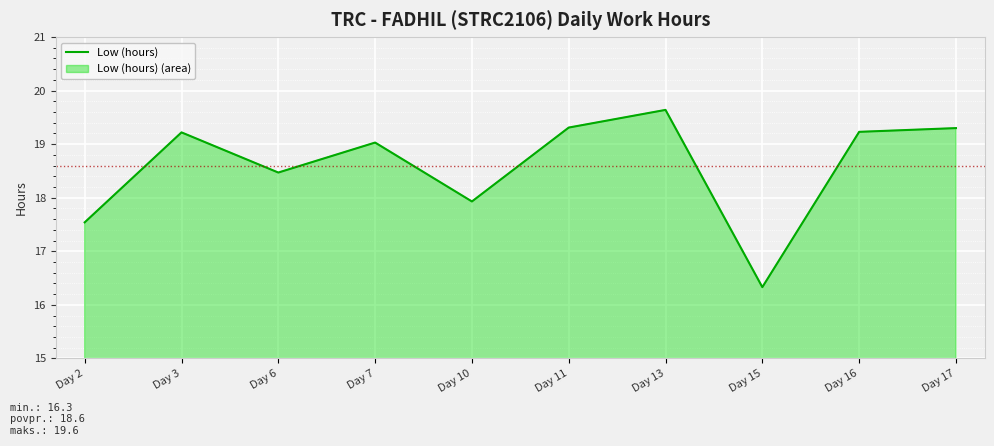

How many distinct data groups are displayed?

1